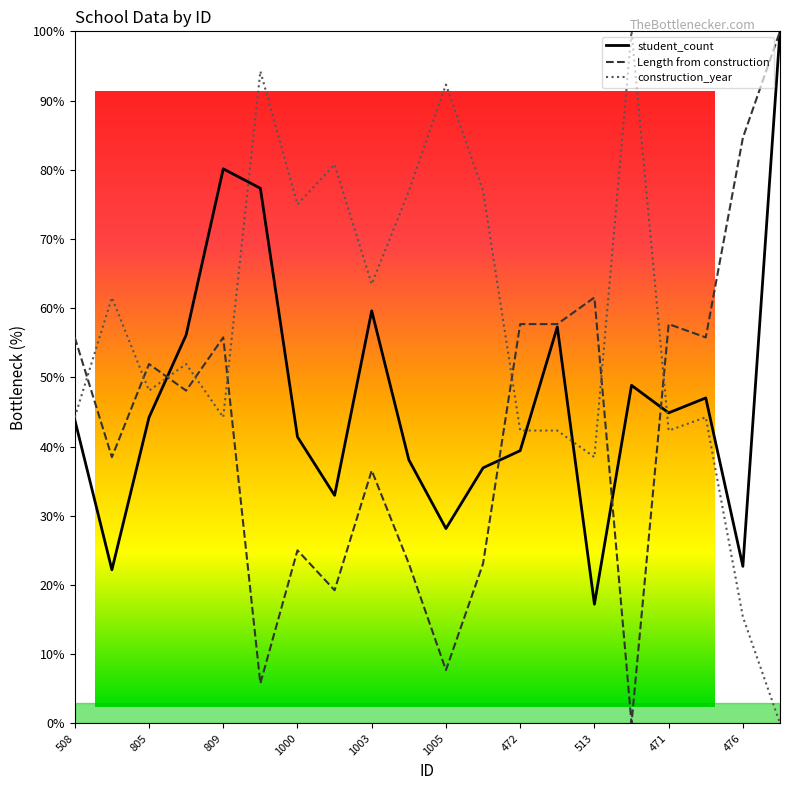

Where is the first local minimum for construction_year?

805